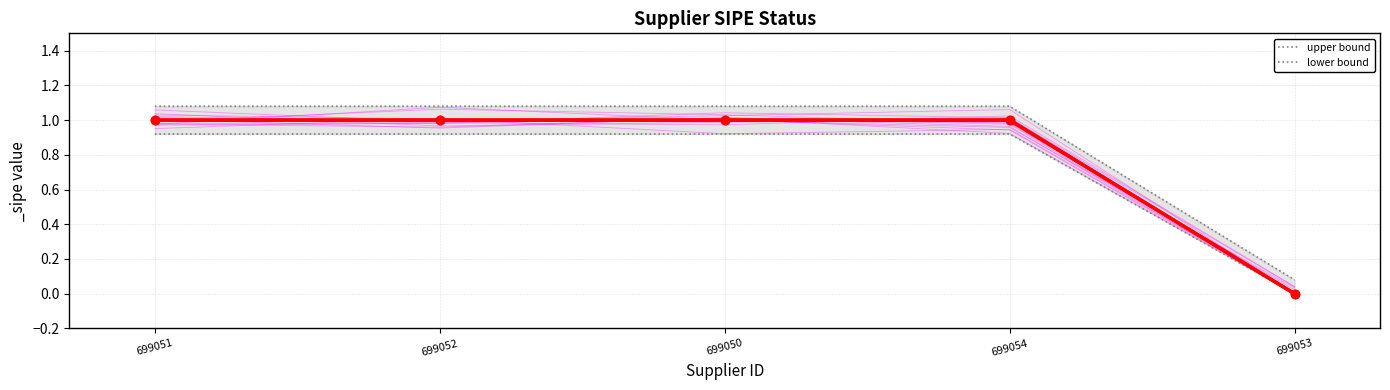

Read the upper bound value at 699054.

1.1